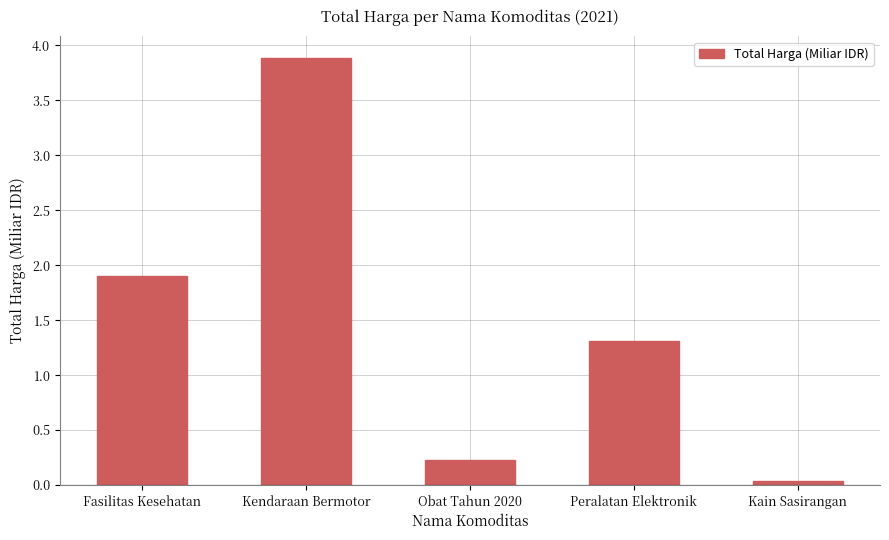

The chart shows a value of 6.7 at Kendaraan Bermotor. True or false?

False